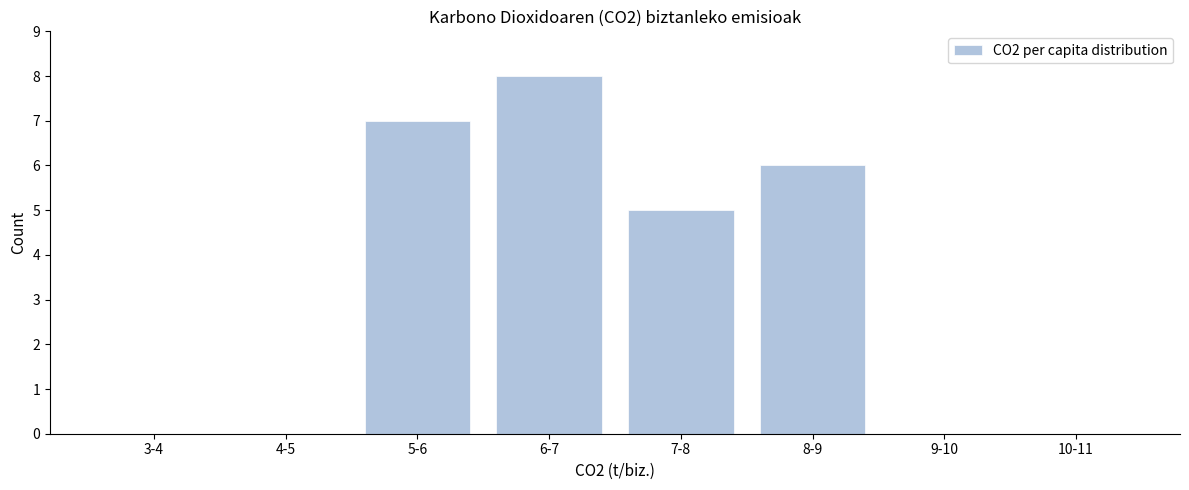

Reading left to right, what are all the values shown in this chart?

3-4=0	4-5=0	5-6=7	6-7=8	7-8=5	8-9=6	9-10=0	10-11=0